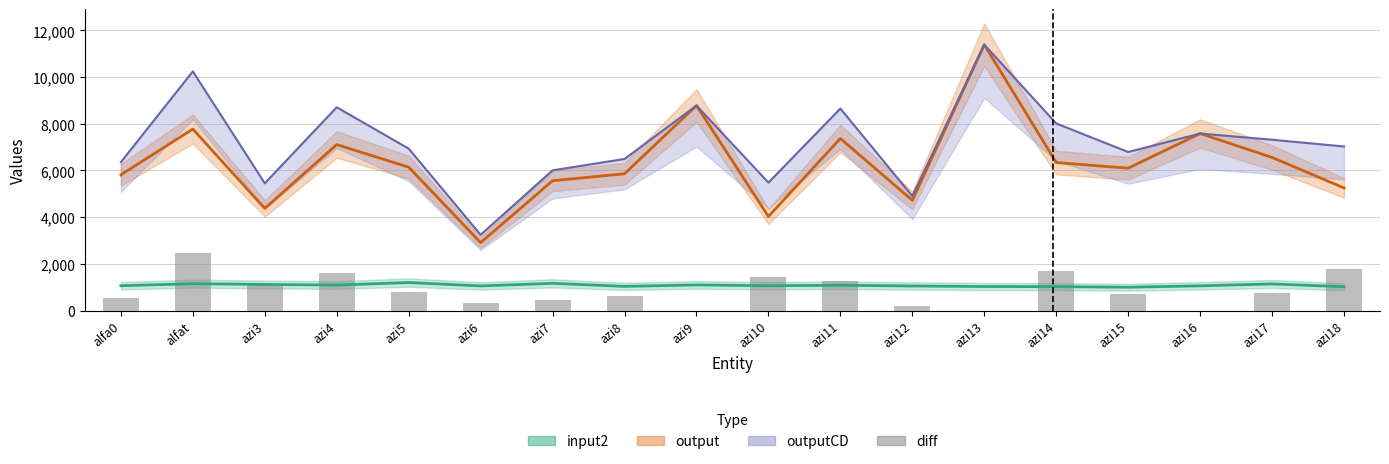

Which category has the lowest value across all series?

azi16